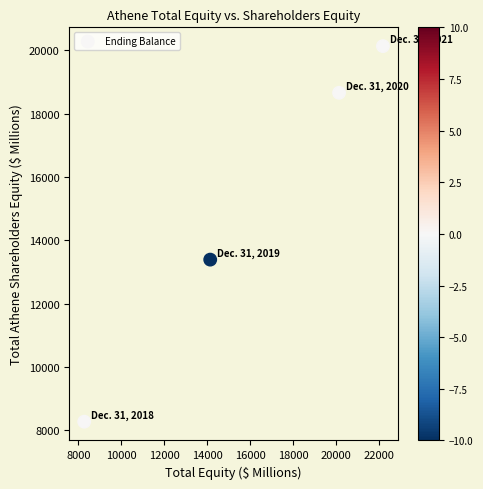

What Y value in the scatter plot is closest to 14203?

13391